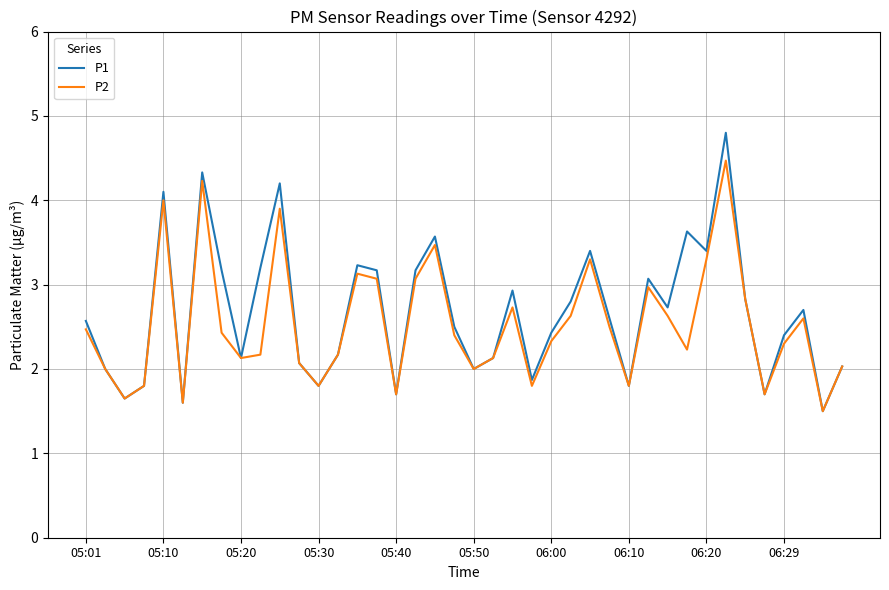

What is the smallest value displayed?

1.5